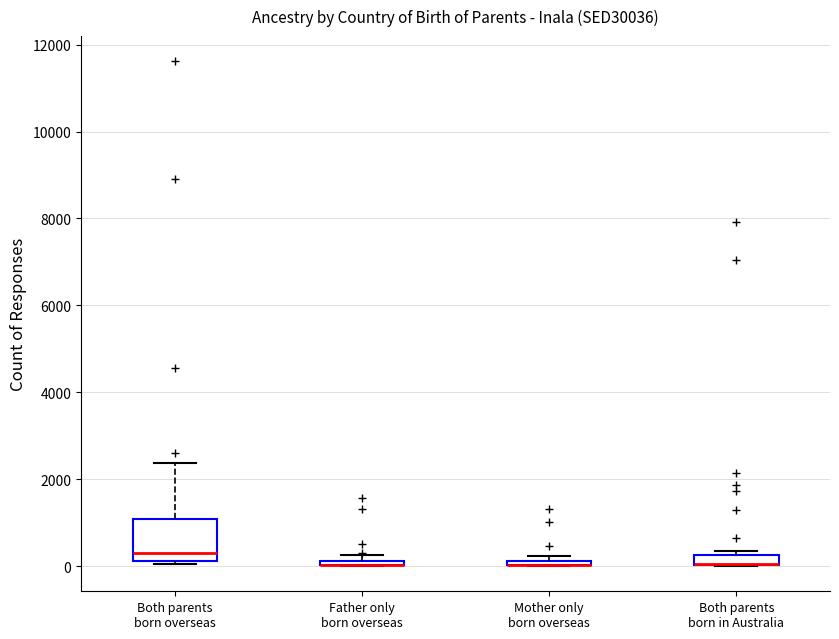

Which box is the tallest, from its lower edge to its upper edge?

Both parents born overseas